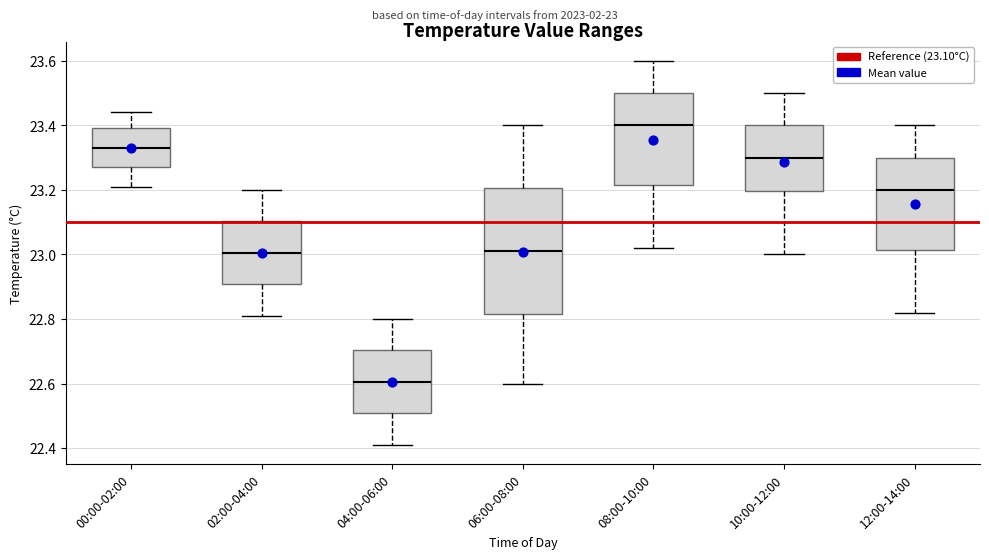

Where does the median line of the box for 12:00-14:00 sit on the y-axis? The values are not printed on the chart, so give them approximately, as read against the axis.

23.20